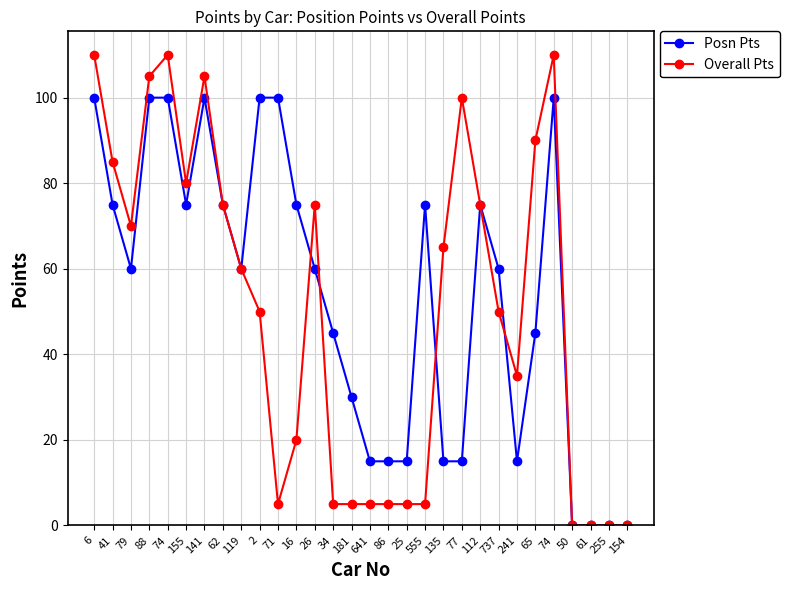

Reading left to right, list all the values displayed in this chart.

Posn Pts: 100	75	60	100	100	75	100	75	60	100	100	75	60	45	30	15	15	15	75	15	15	75	60	15	45	100	0	0	0	0
Overall Pts: 110	85	70	105	110	80	105	75	60	50	5	20	75	5	5	5	5	5	5	65	100	75	50	35	90	110	0	0	0	0